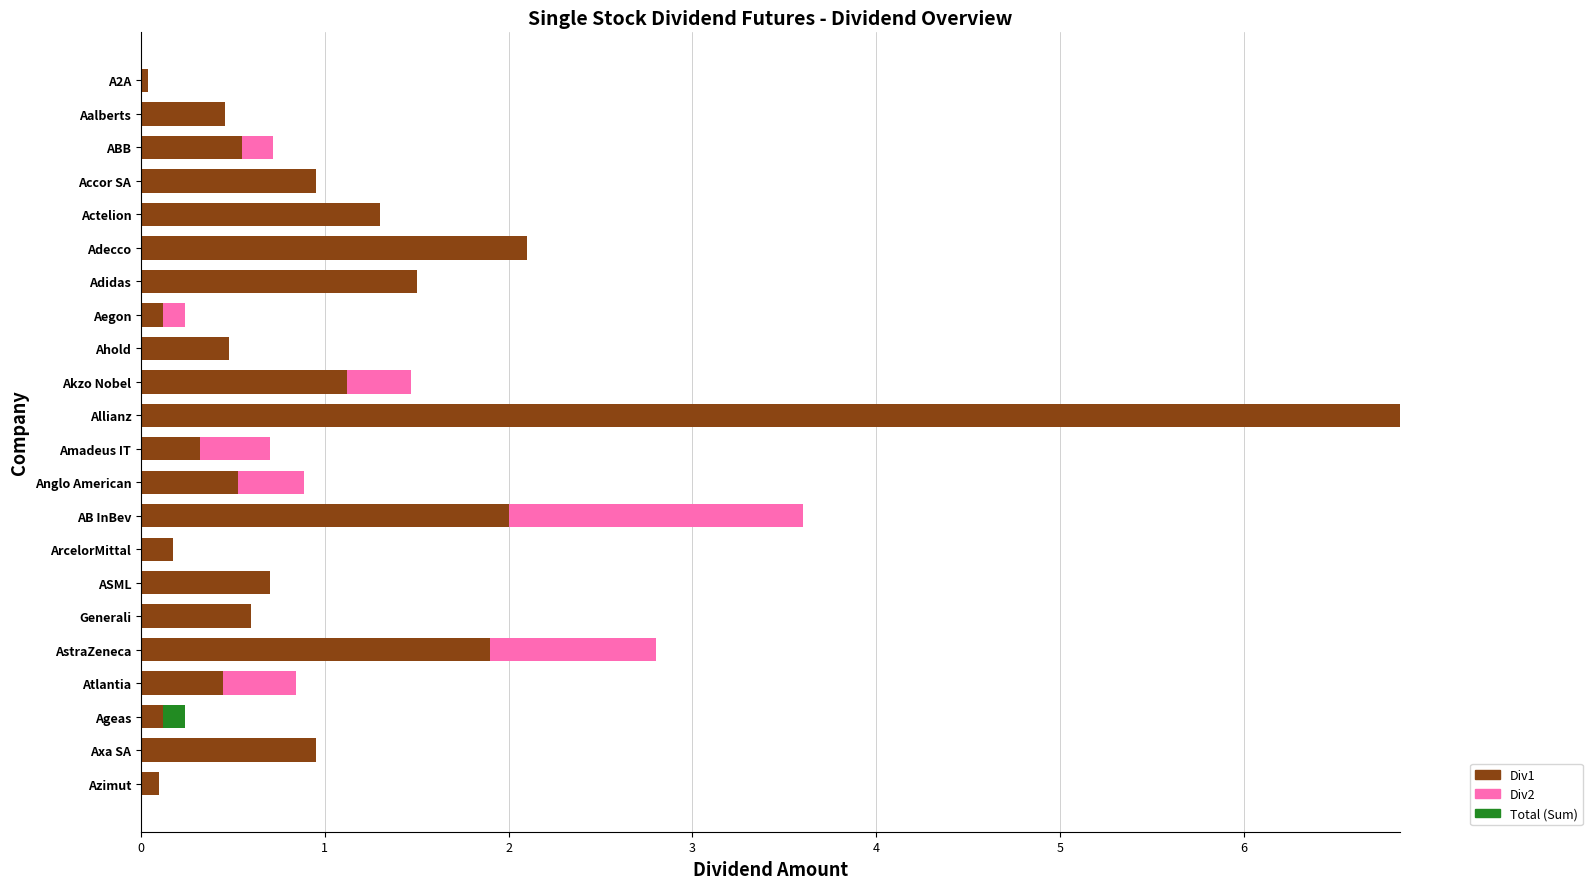

What is the total value across all series at Actelion?

1.3